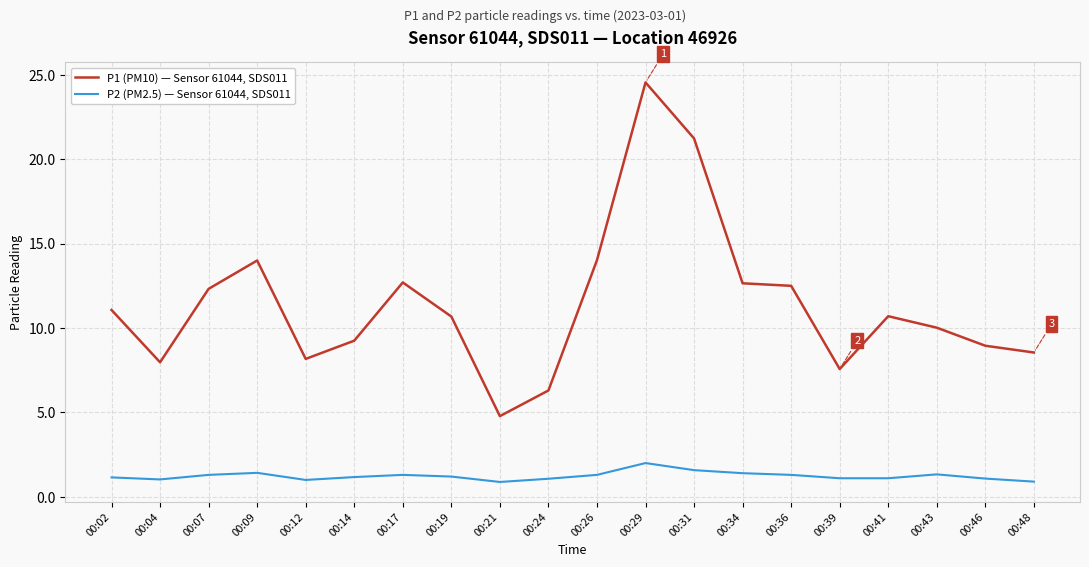

What is the highest value of the P1 (PM10) — Sensor 61044, SDS011 series?

24.6